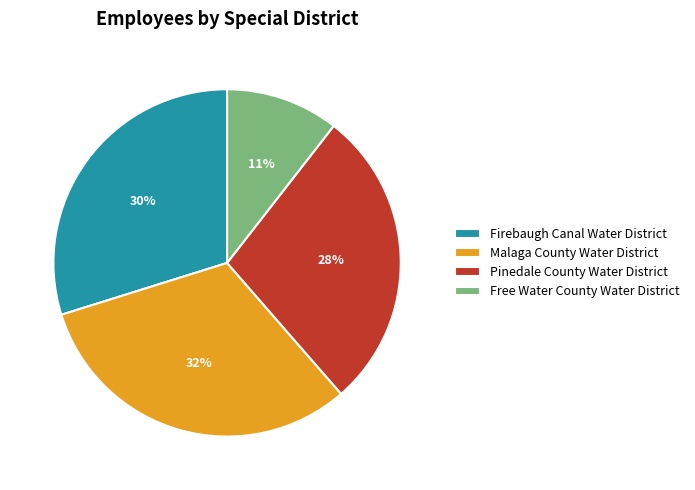

How many segments does this pie chart have?

4